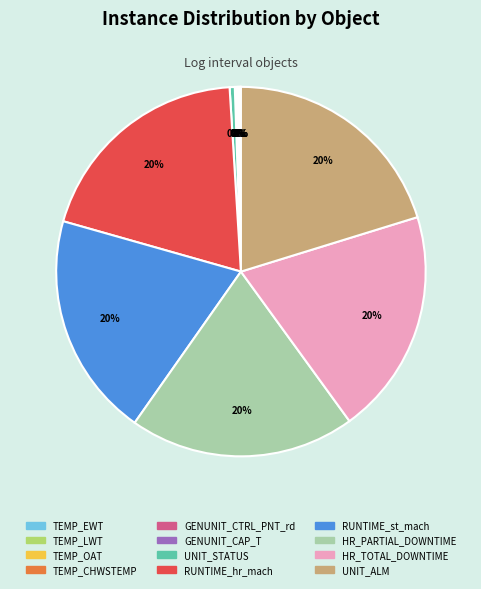

The RUNTIME_st_mach slice represents 7% of the pie. True or false?

False